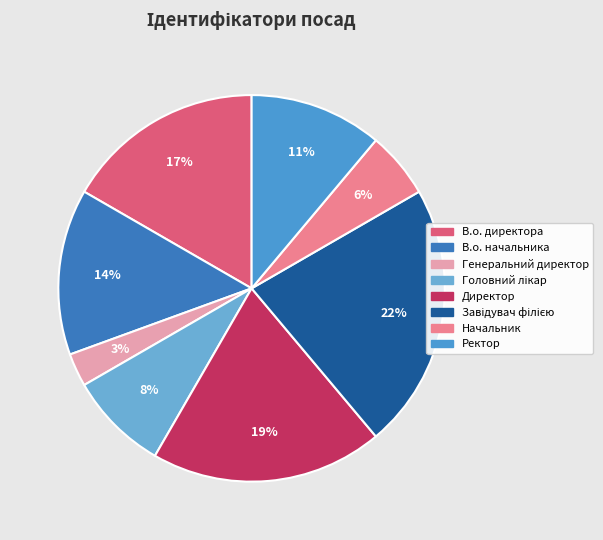

How many slices are in this pie chart?

8